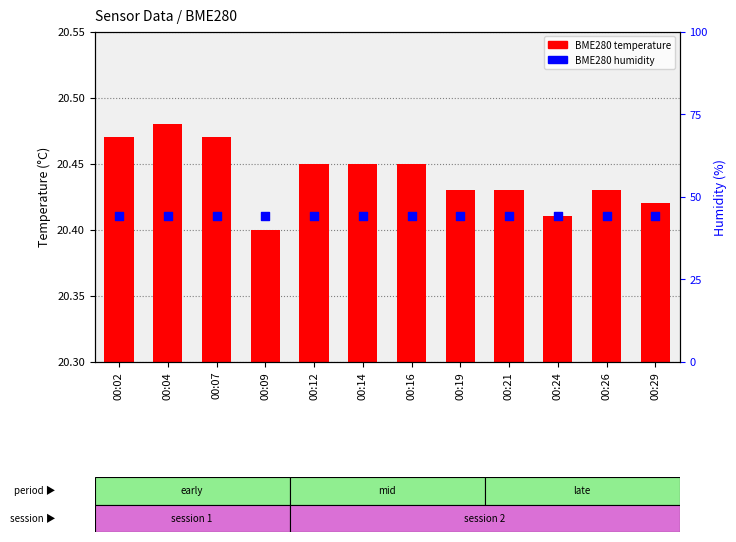

Is the value of BME280 temperature at 00:14 greater than the value of BME280 humidity at 00:26?

No